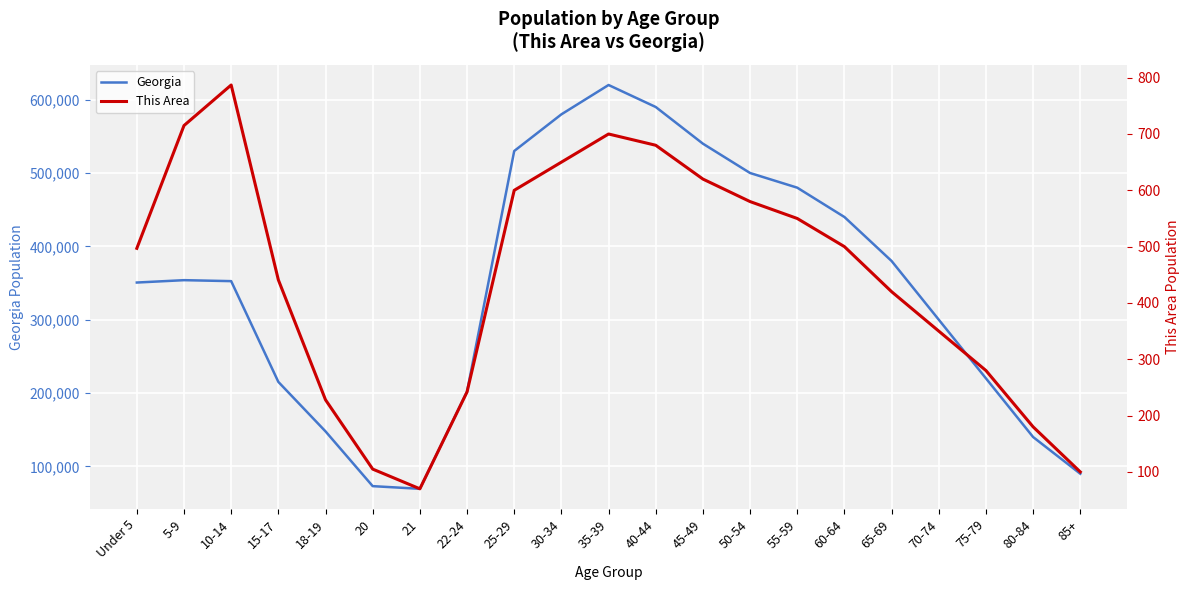

Which series has the largest total across all categories?

Georgia